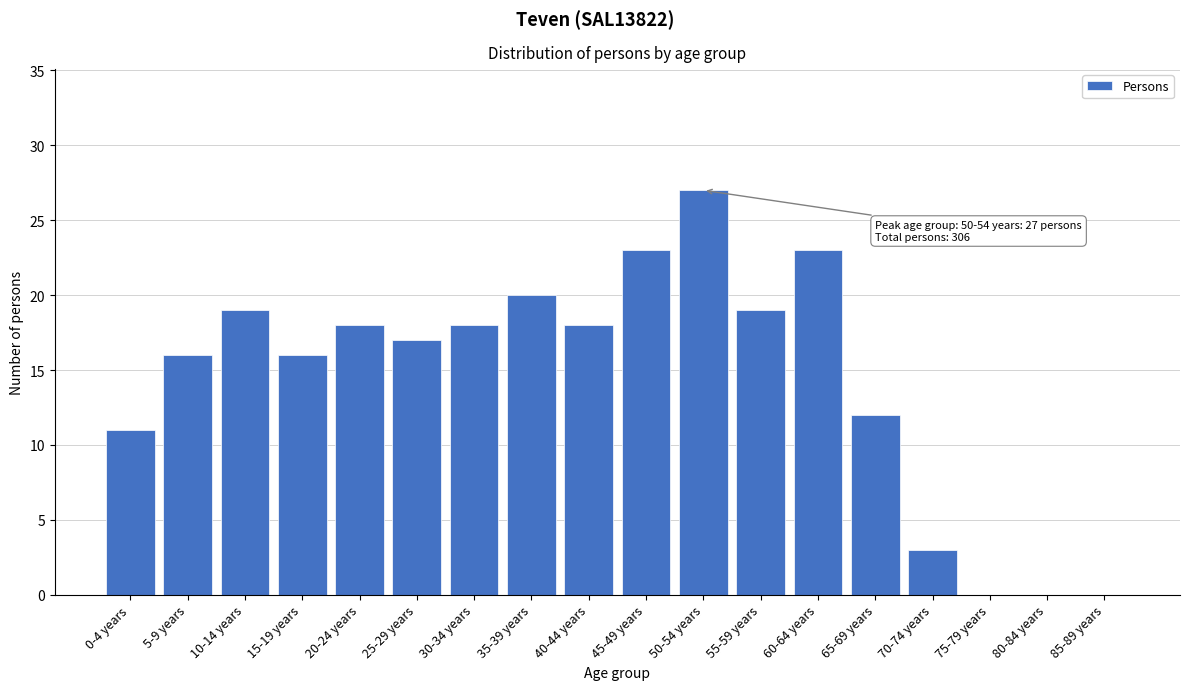

Reading left to right, extract all data points from this chart.

0-4 years=11	5-9 years=16	10-14 years=19	15-19 years=16	20-24 years=18	25-29 years=17	30-34 years=18	35-39 years=20	40-44 years=18	45-49 years=23	50-54 years=27	55-59 years=19	60-64 years=23	65-69 years=12	70-74 years=3	75-79 years=0	80-84 years=0	85-89 years=0